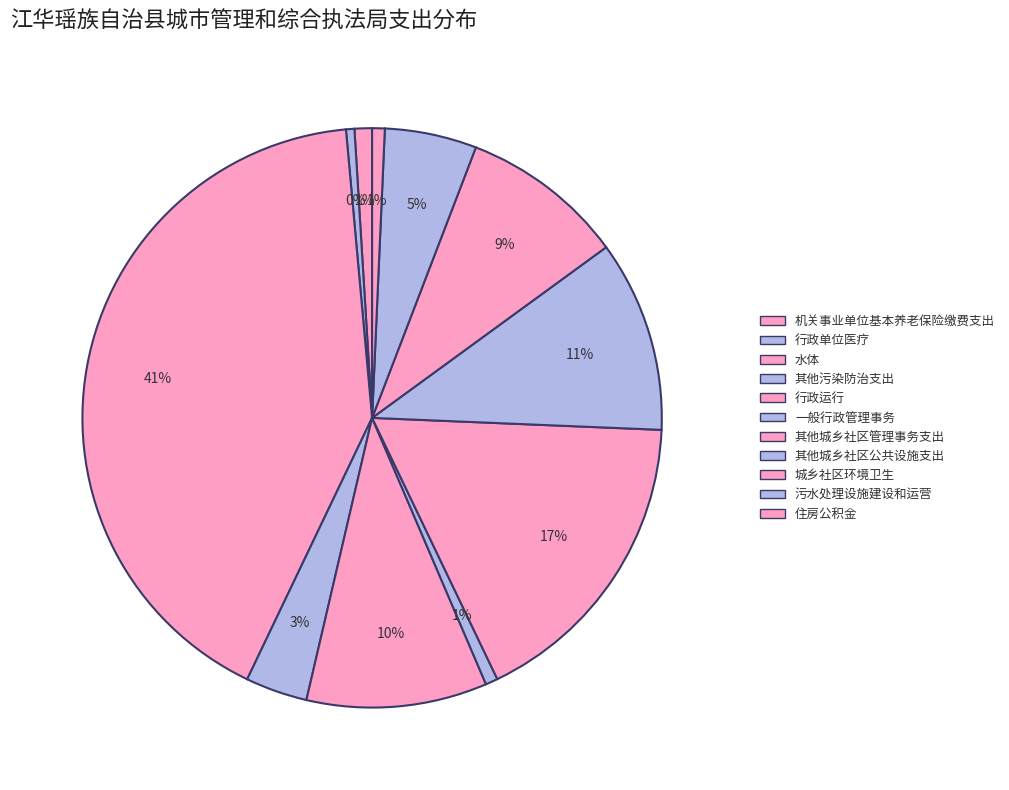

Count the number of slices in the pie.

11